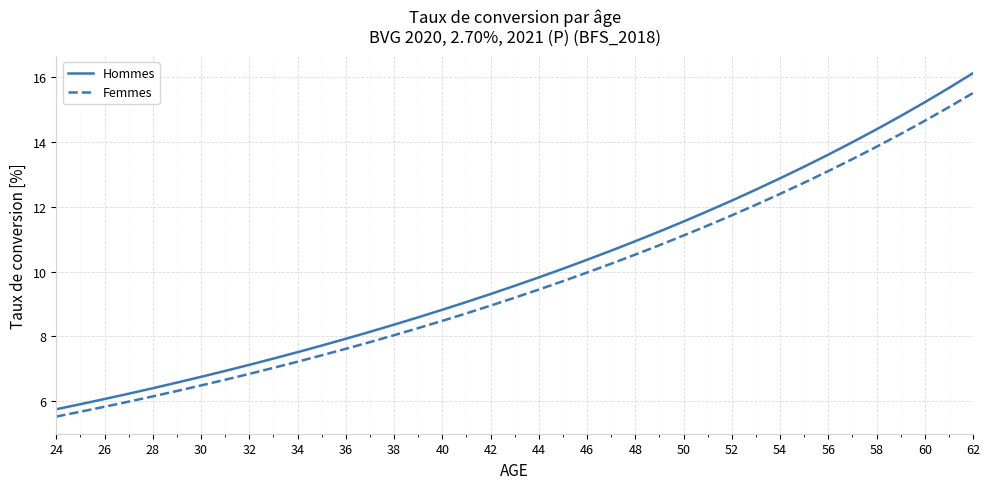

True or false: Femmes and Hommes cross at least once.

False